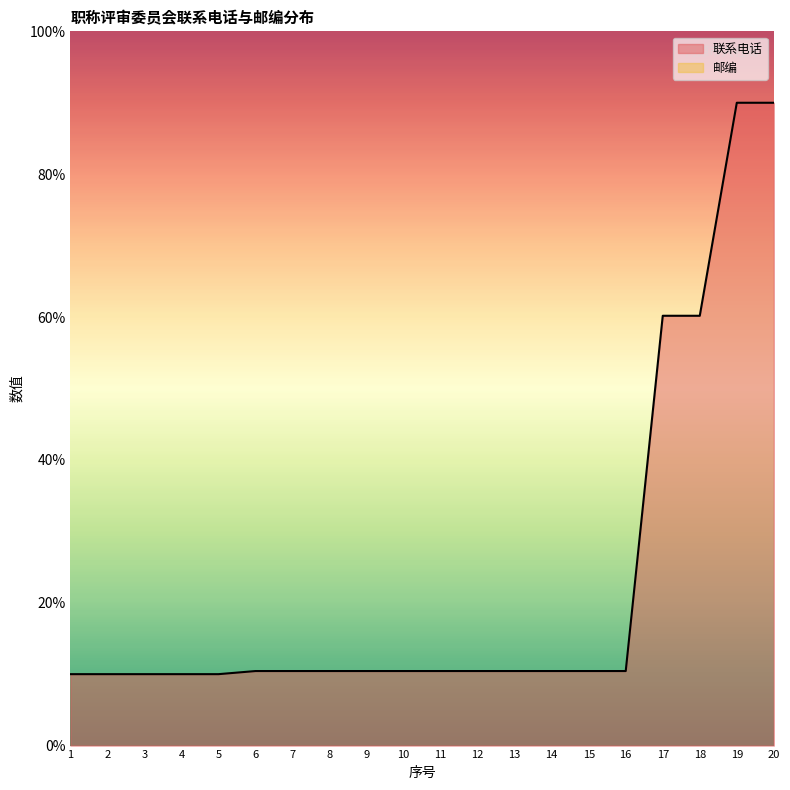

Reading left to right, what are all the values shown in this chart?

10.0	10.0	10.0	10.0	10.0	10.4	10.4	10.4	10.4	10.4	10.4	10.4	10.4	10.4	10.4	10.4	60.2	60.2	90.0	90.0